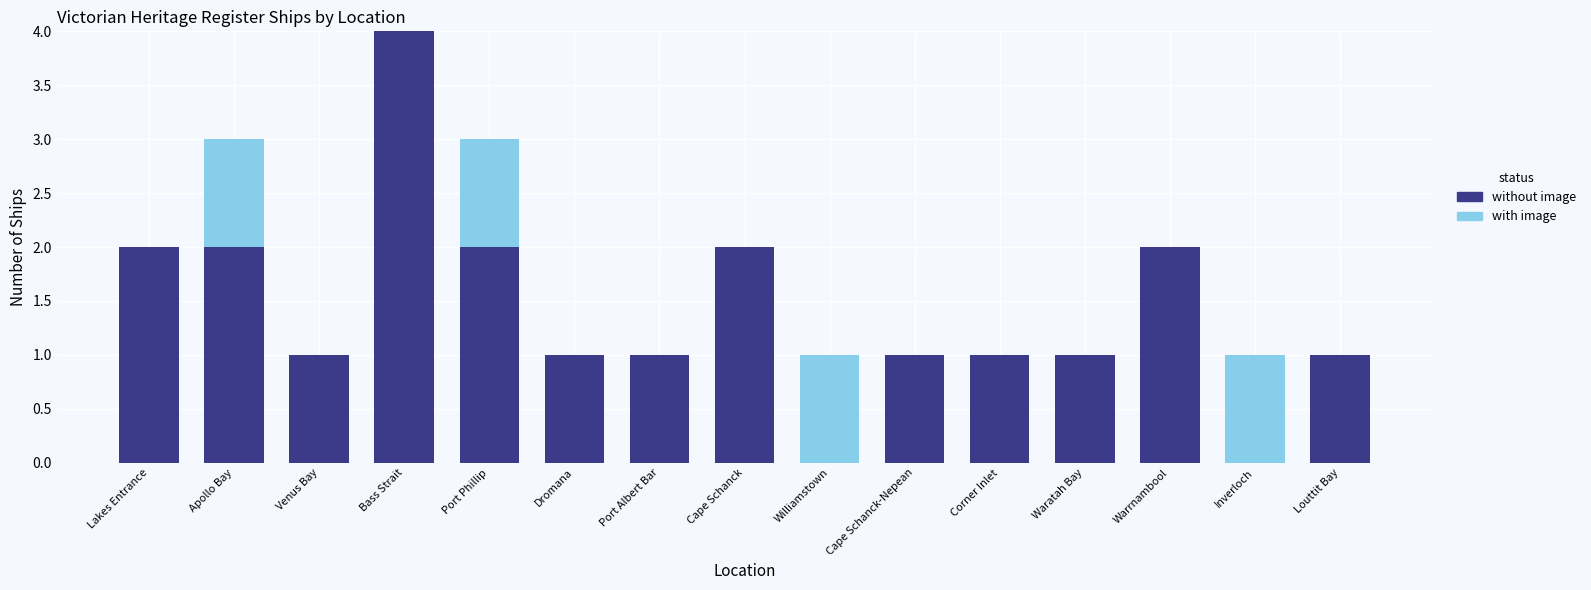

Is it true that without image equals 2 at Port Phillip?

True